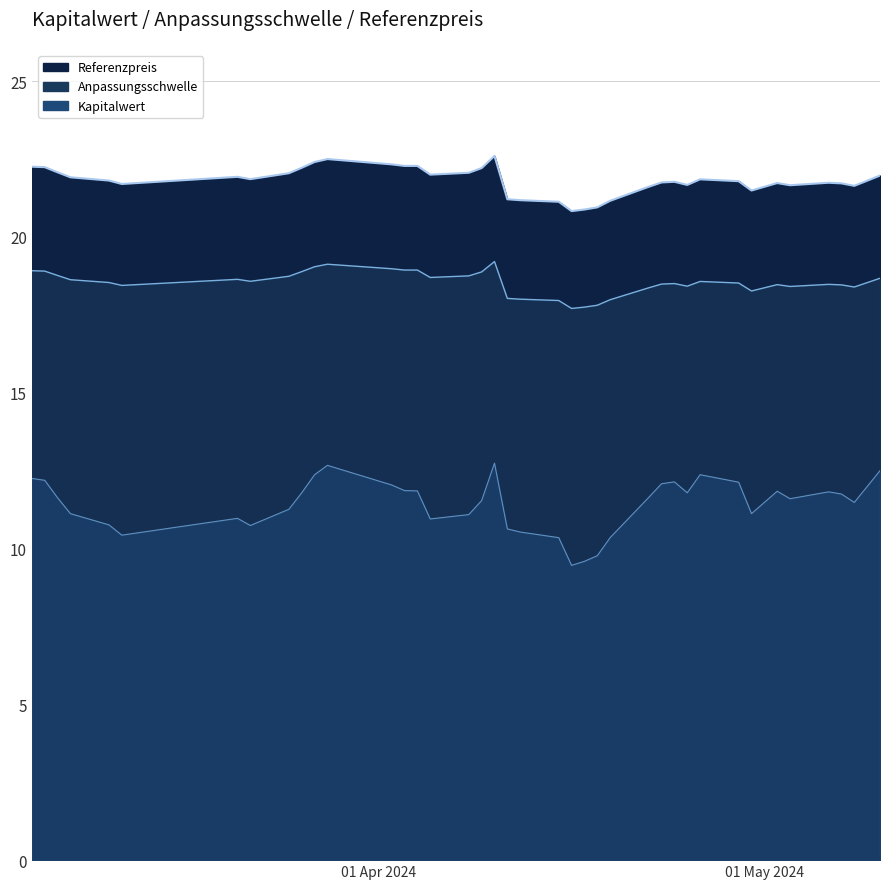

What are all the series names shown in the legend?

Anpassungsschwelle, Referenzpreis, Kapitalwert